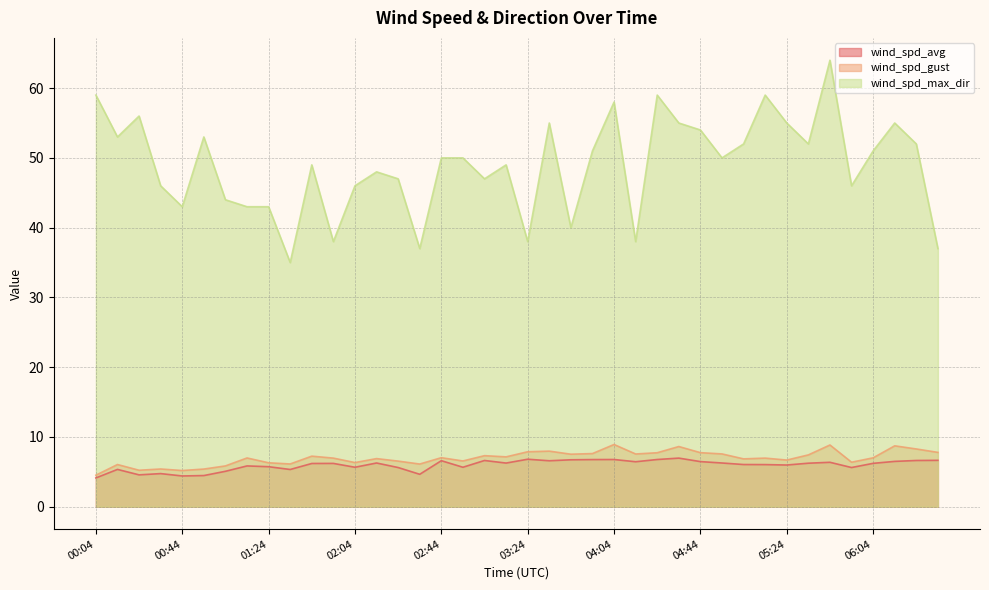

How many data points in wind_spd_gust are less than 7?

20